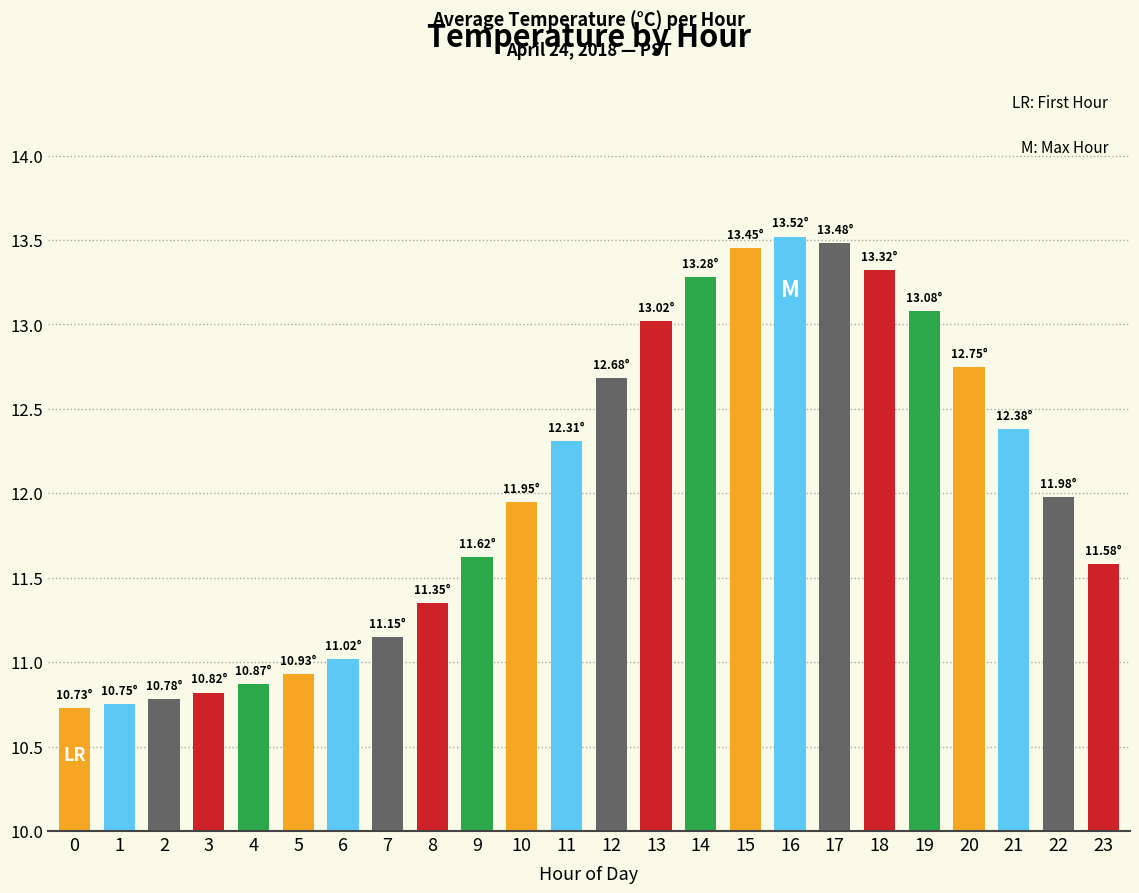

Are the bars horizontal?

No